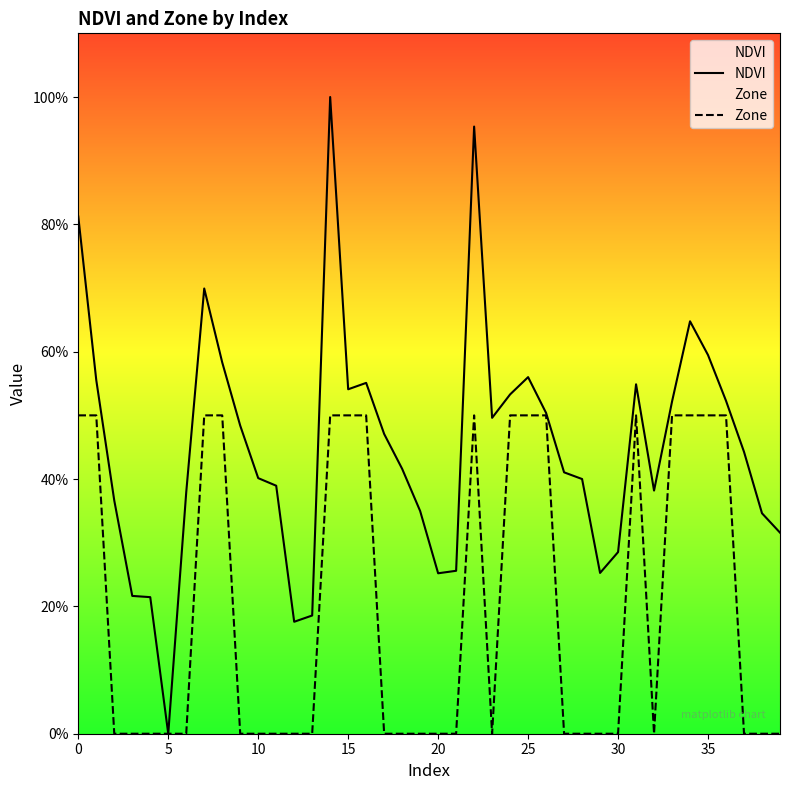

Between 14 and 24, which series saw the biggest shift?

NDVI